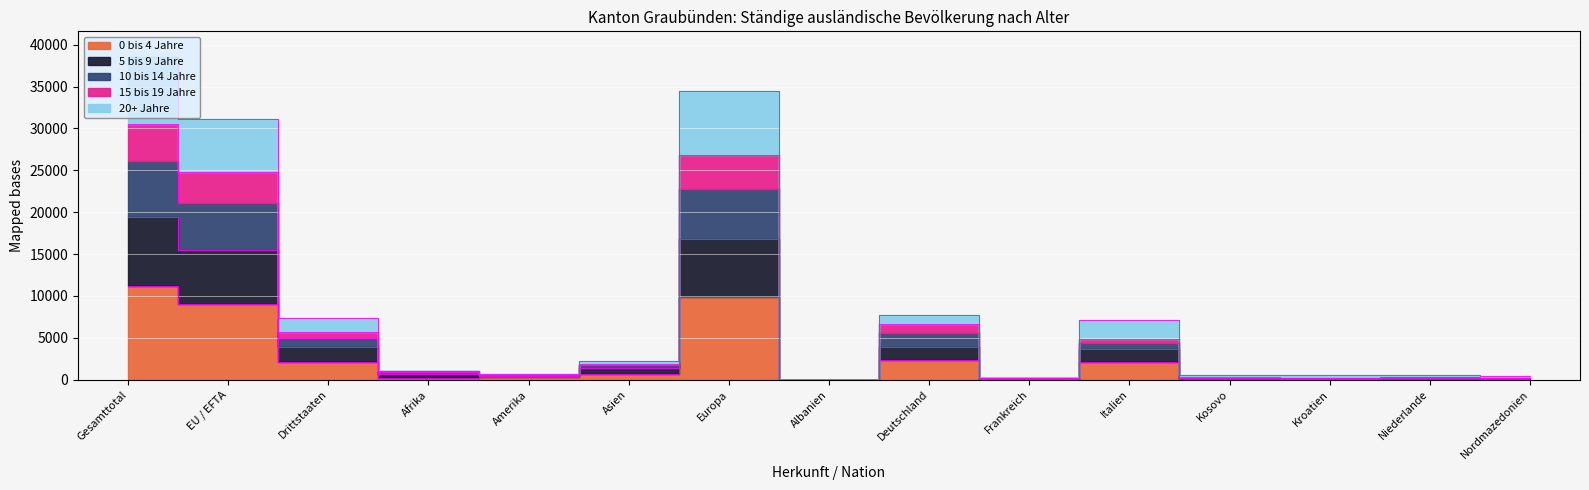

How many interior local peaks does the 10 bis 14 Jahre series have?

4